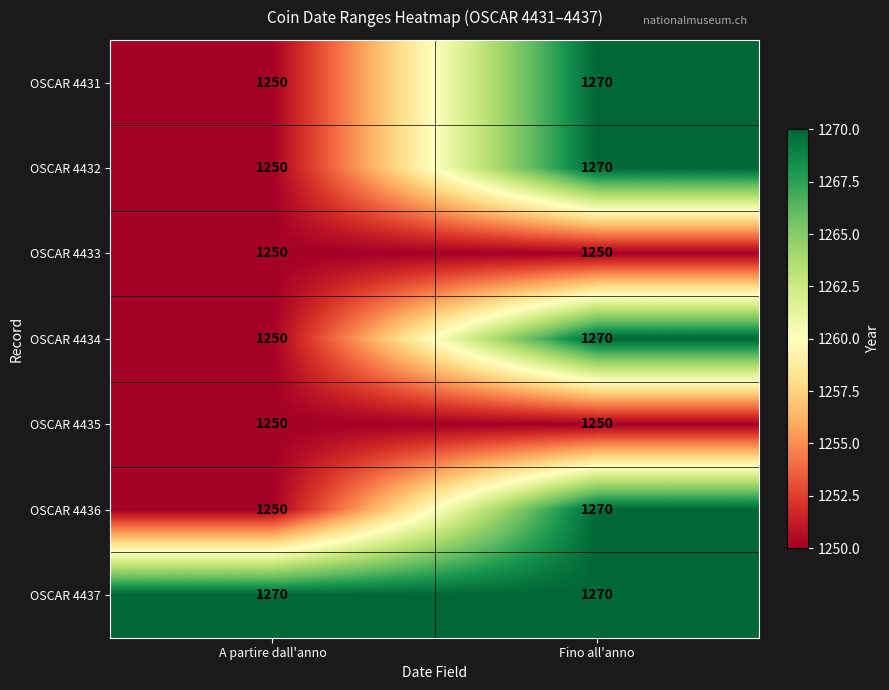

How many series are shown in this chart?

7